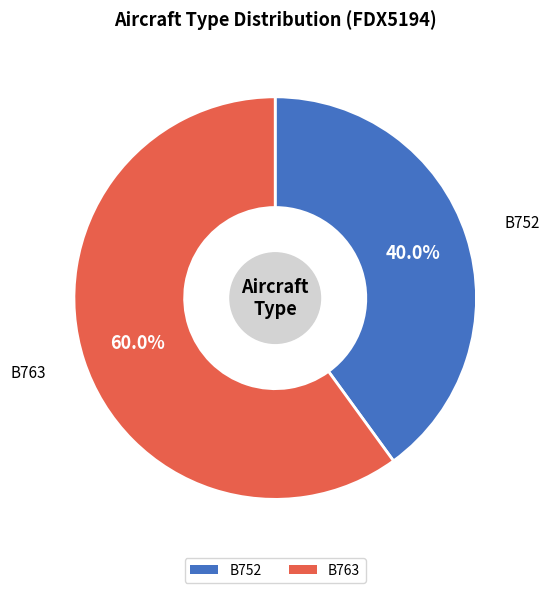

Which has a higher value, B752 or B763?

B763